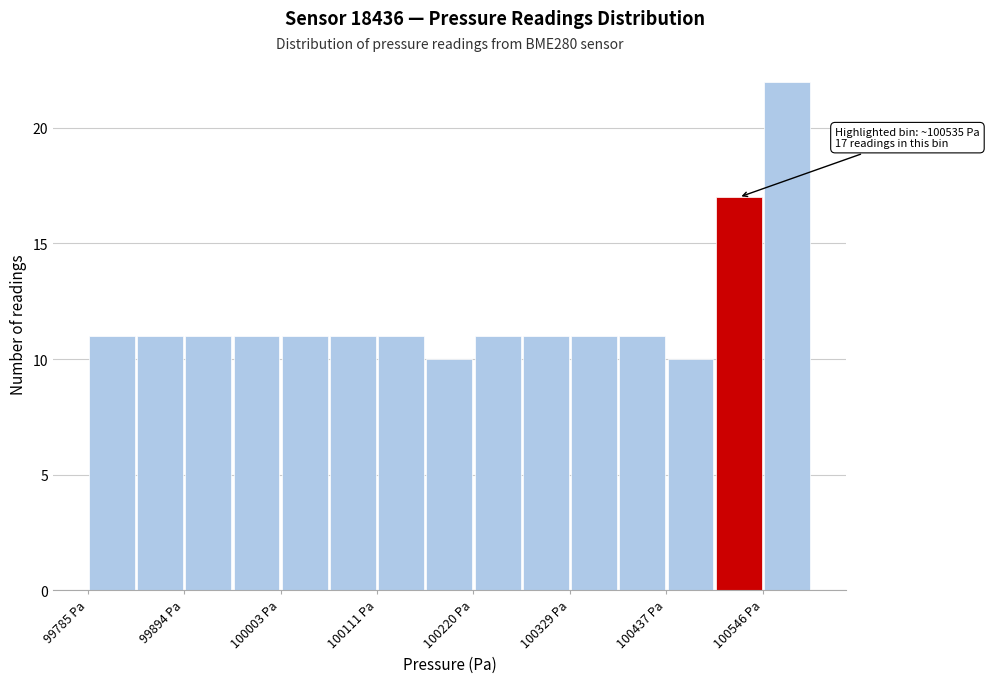

Read against the x-axis, roughly where is the centre of the tallest bar?

100580